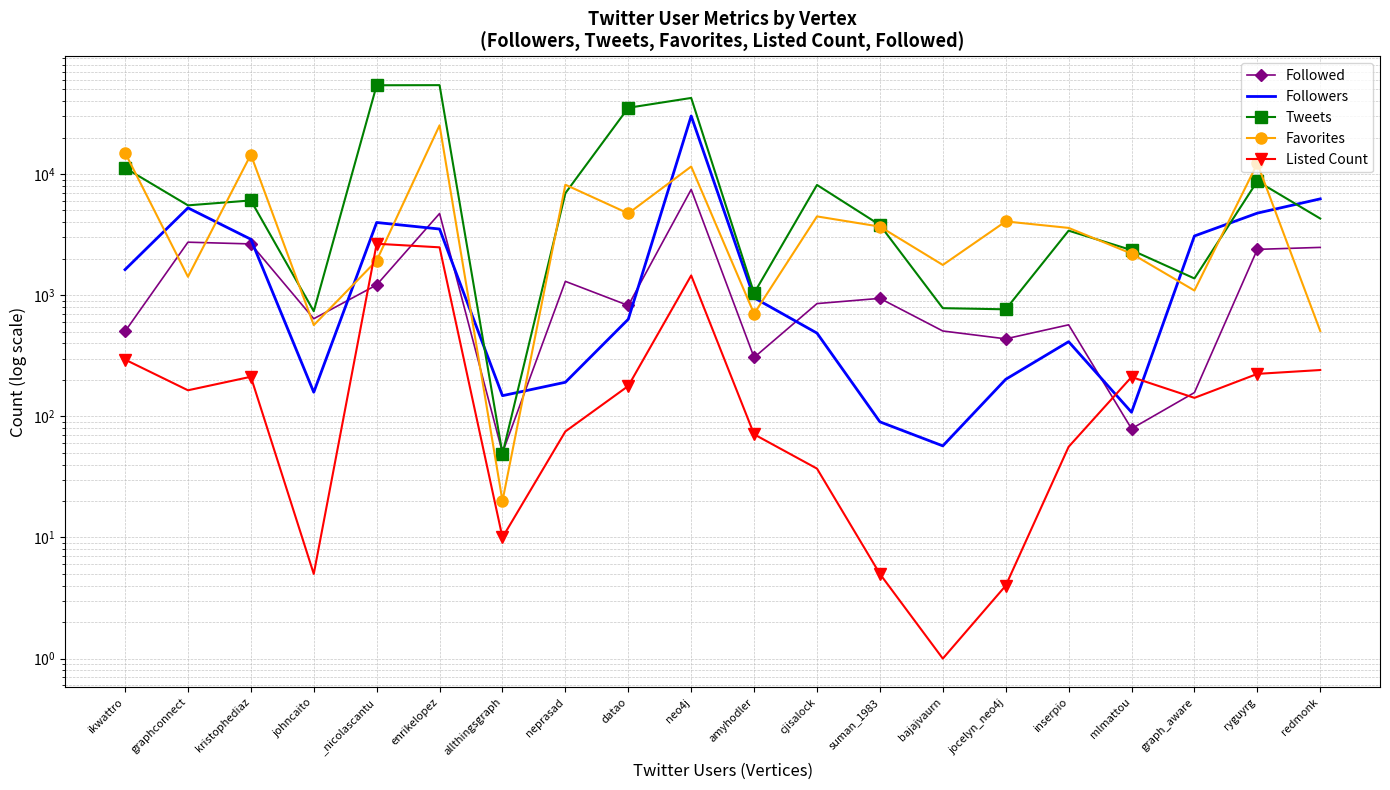

True or false: Tweets and Followed intersect in this chart.

True